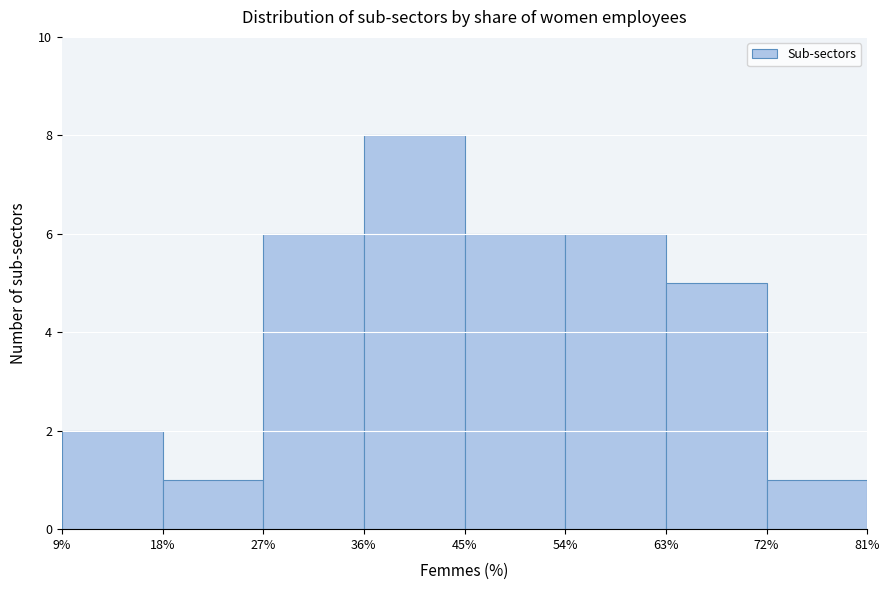

Reading left to right, transcribe this chart: for each bar, give the range it covers on the x-axis and its height. The values are not printed on the chart, so give them approximately, as read against the axis.

9% to 18%: 2
18% to 27%: 1
27% to 36%: 6
36% to 45%: 8
45% to 54%: 6
54% to 63%: 6
63% to 72%: 5
72% to 81%: 1